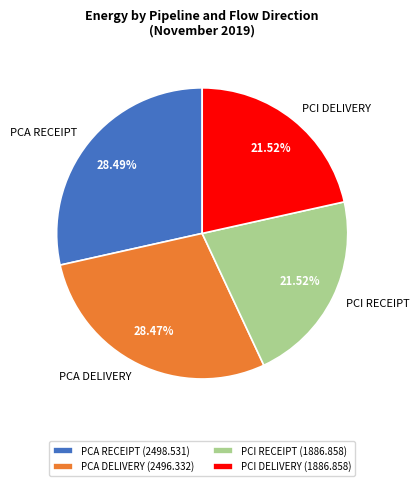

Is there any slice that represents more than half of the pie?

No